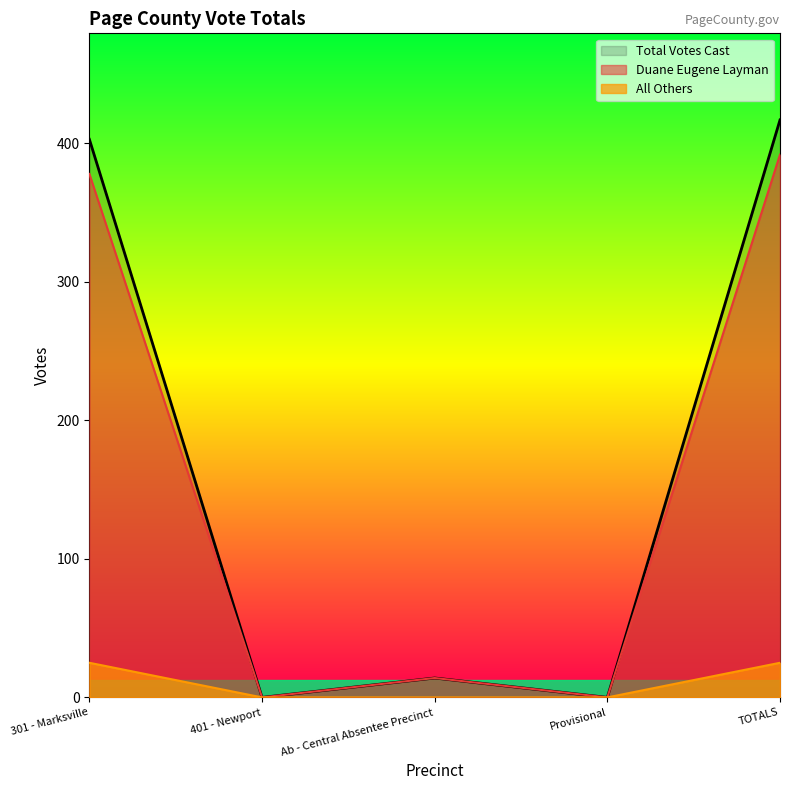

What is the highest value of the Duane Eugene Layman series?

392